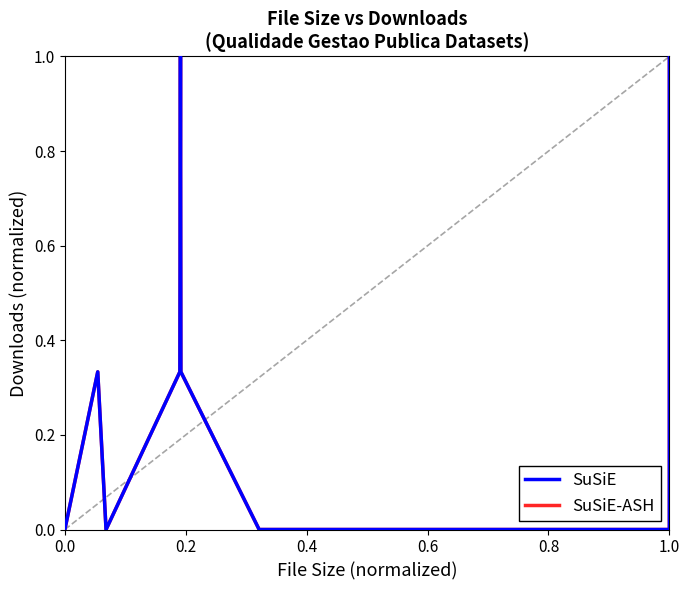

Which series has the largest total across all categories?

SuSiE